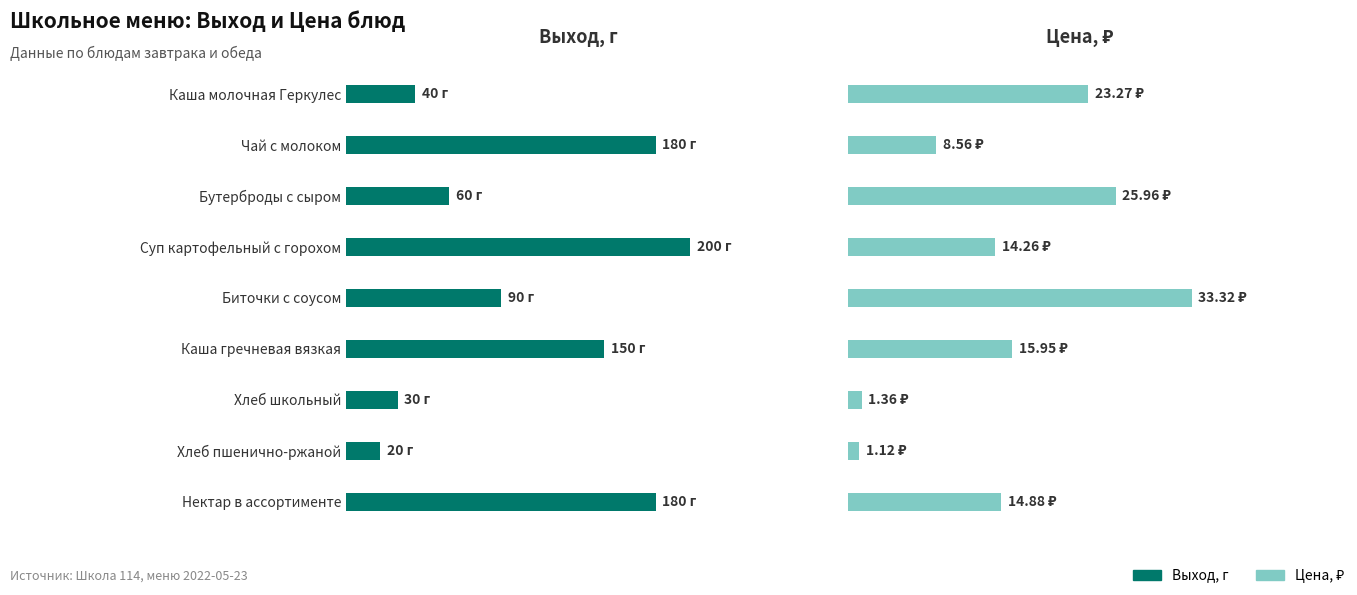

Which series changed the most between Биточки с соусом and Хлеб школьный?

Выход, г